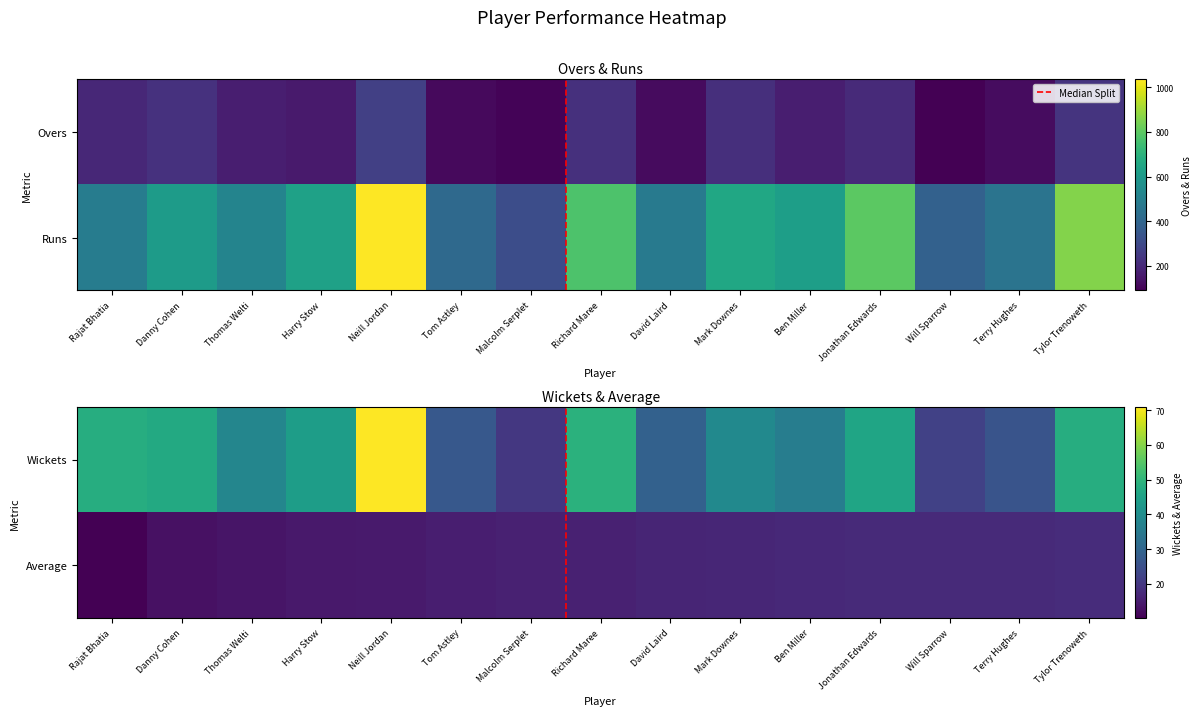

How many data points in Danny Cohen are less than 55?

2